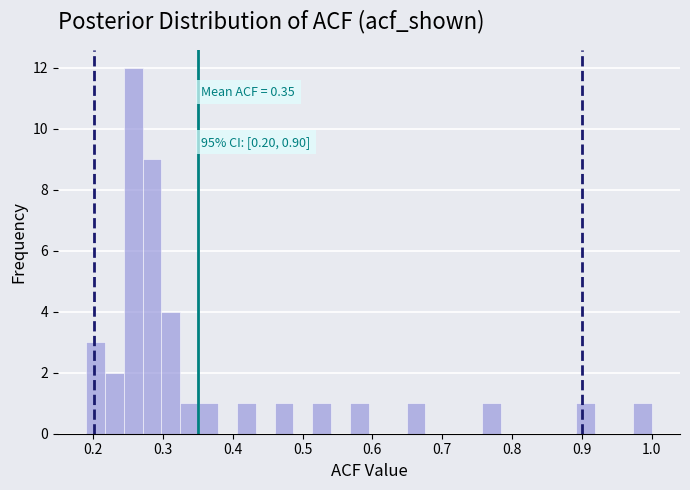

Read against the x-axis, roughly where is the centre of the tallest bar?

0.26